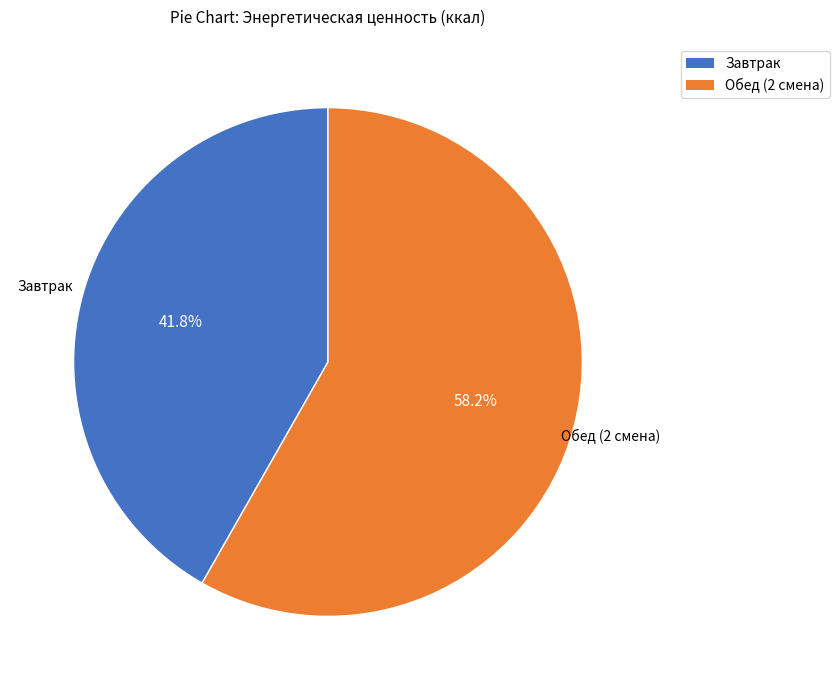

To the nearest percent, what is the combined percentage of Завтрак and Обед (2 смена)?

100%